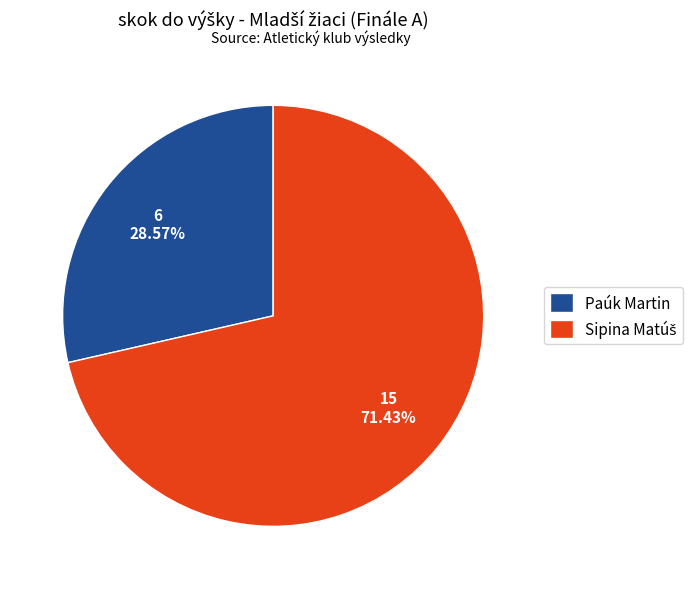

Does any single category account for the majority?

Yes